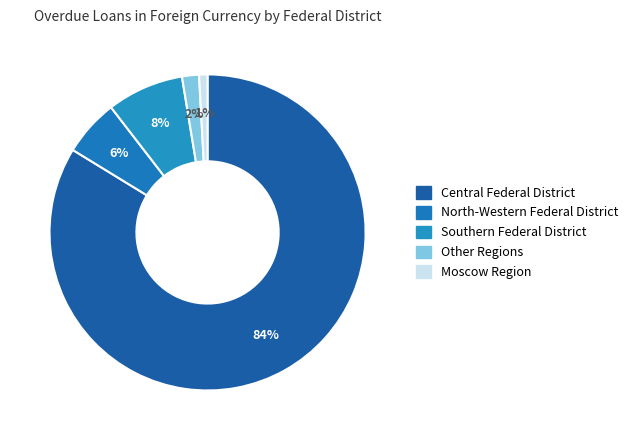

Which category has the smallest portion of the pie?

Moscow Region